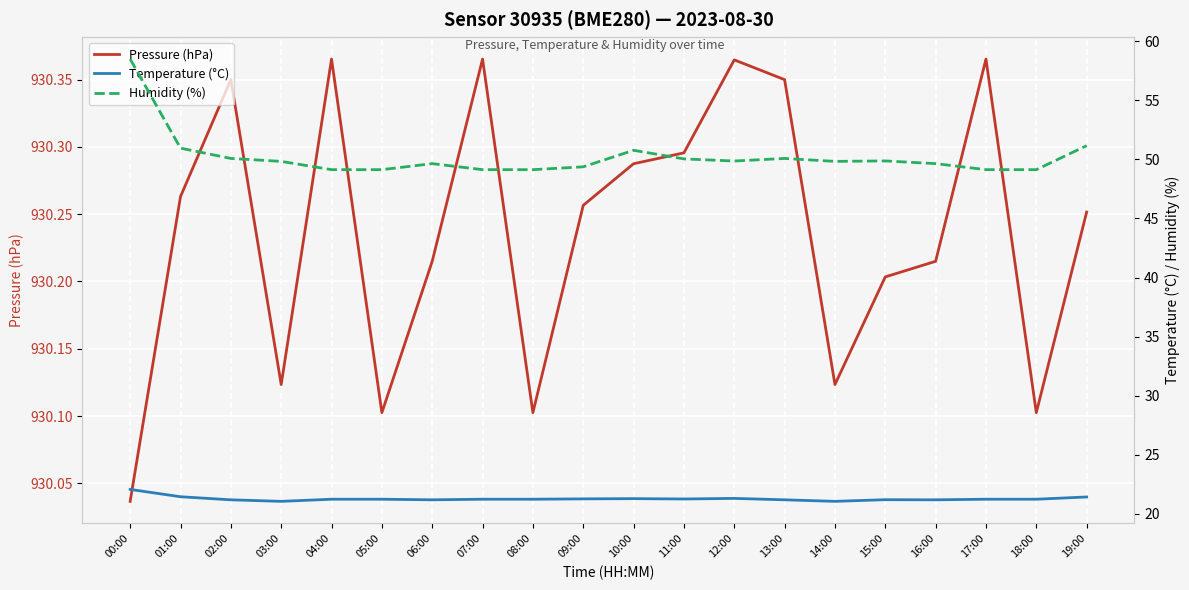

Count the number of categories in the chart.

20